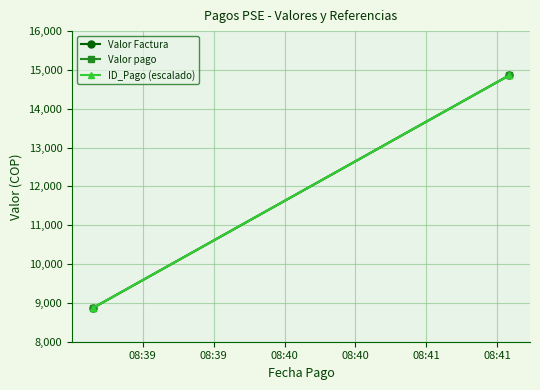

List the labels in order of Valor pago value, largest first.

08:39, 08:39